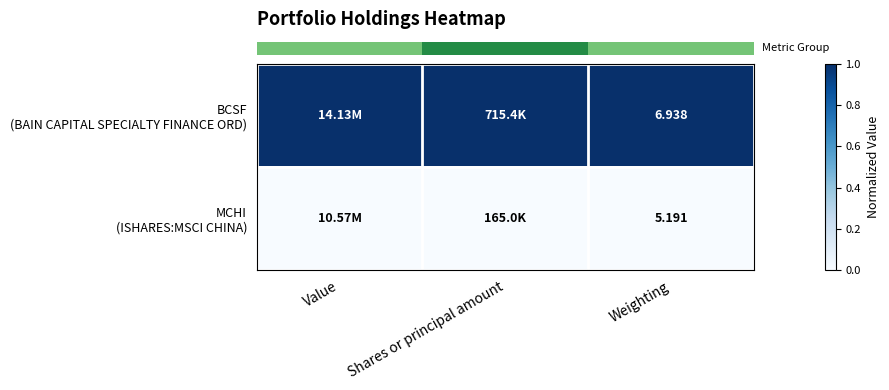

At which category is the sum across all series the highest?

Value